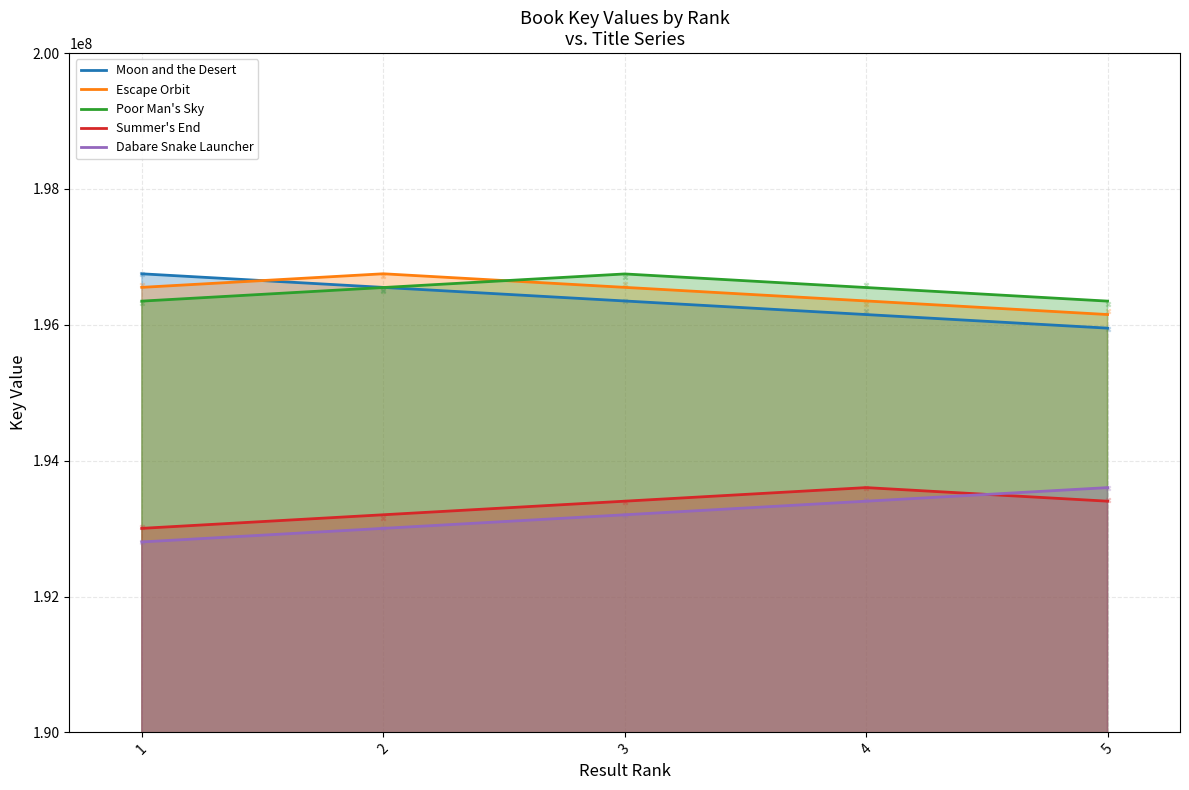

Is the value of Dabare Snake Launcher at 3 greater than the value of Escape Orbit at 1?

No